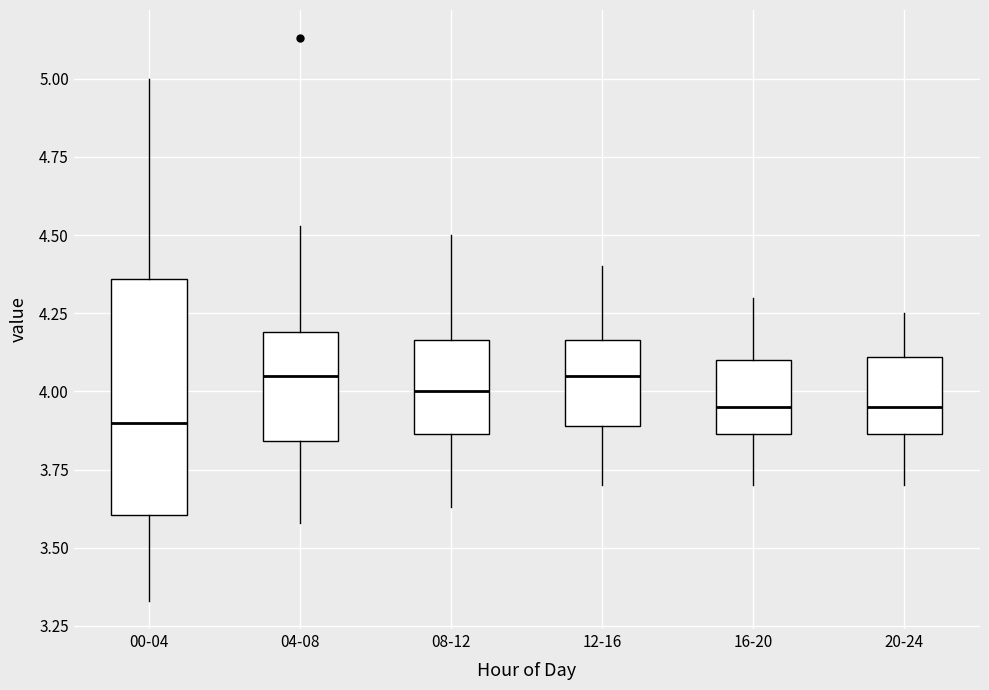

Reading left to right, transcribe this box plot: for each box, give where its median line is, the range the box spans, and where its two whiskers end, as read against the y-axis. The values are not printed on the chart, so give them approximately, as read against the axis.

00-04: median 3.90, box 3.60 to 4.35, whiskers 3.35 to 5.00
04-08: median 4.05, box 3.85 to 4.20, whiskers 3.60 to 4.55
08-12: median 4.00, box 3.85 to 4.15, whiskers 3.65 to 4.50
12-16: median 4.05, box 3.90 to 4.15, whiskers 3.70 to 4.40
16-20: median 3.95, box 3.85 to 4.10, whiskers 3.70 to 4.30
20-24: median 3.95, box 3.85 to 4.10, whiskers 3.70 to 4.25